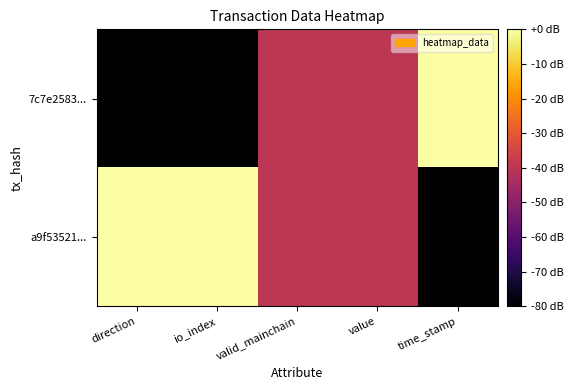

At which category is the sum across all series the highest?

direction